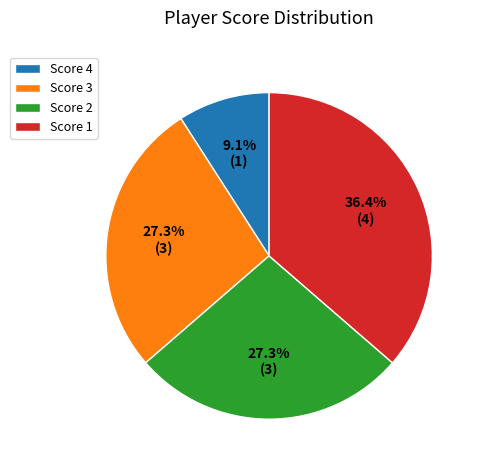

What percentage is NOT represented by Score 1?

63.6%